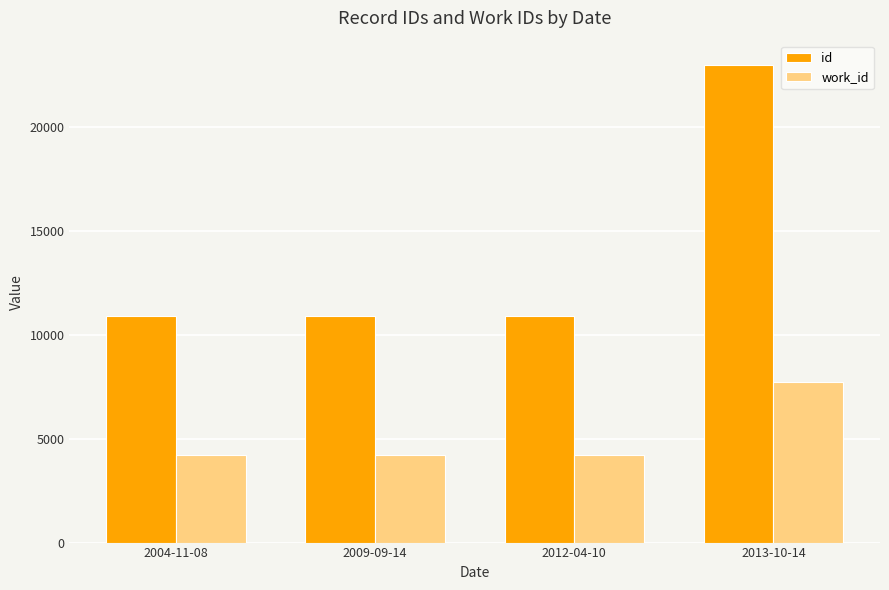

At which category does the chart reach its peak across all series?

2013-10-14